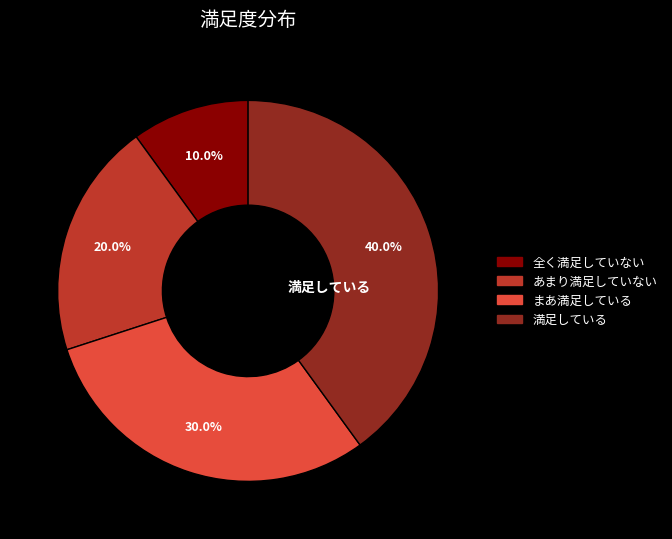

To the nearest percent, what is the average slice percentage?

25%